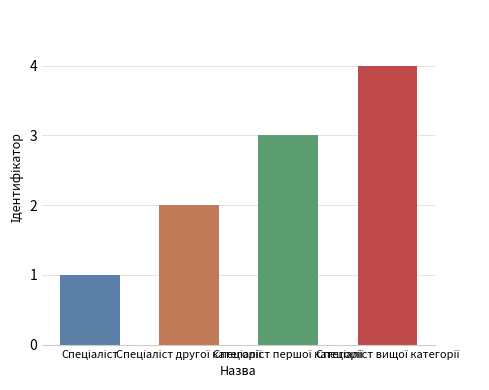

What is the difference between the maximum and minimum values?

3